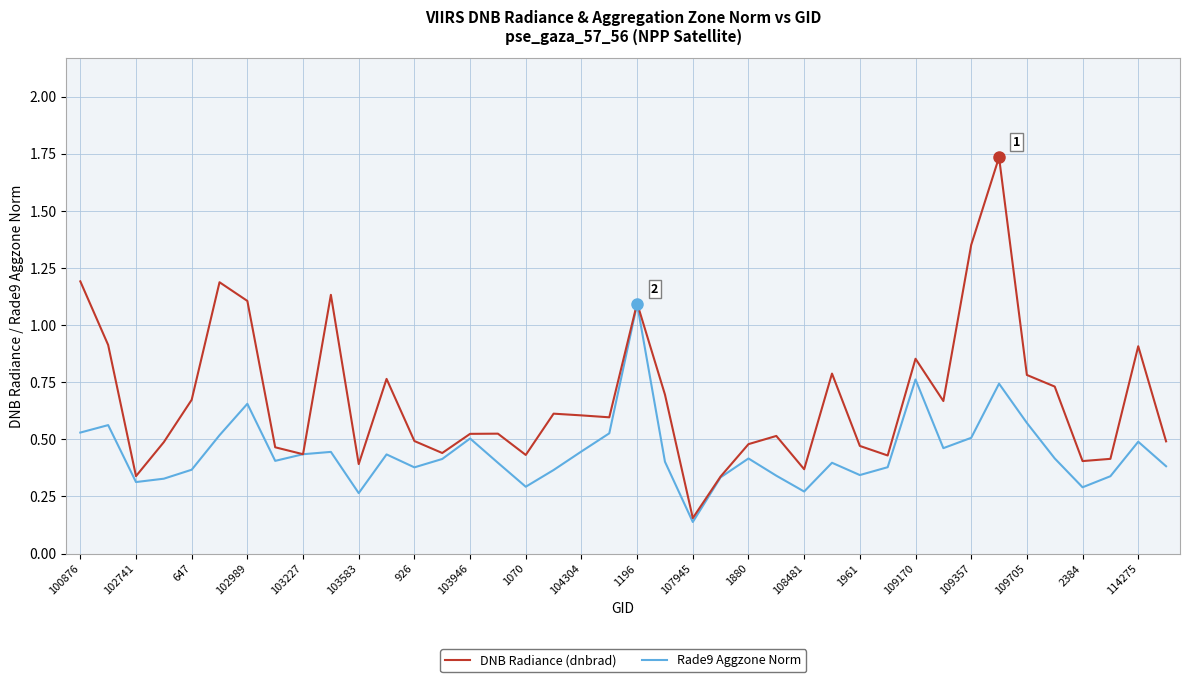

Rank the series by their maximum value, from highest to lowest.

DNB Radiance (dnbrad), Rade9 Aggzone Norm